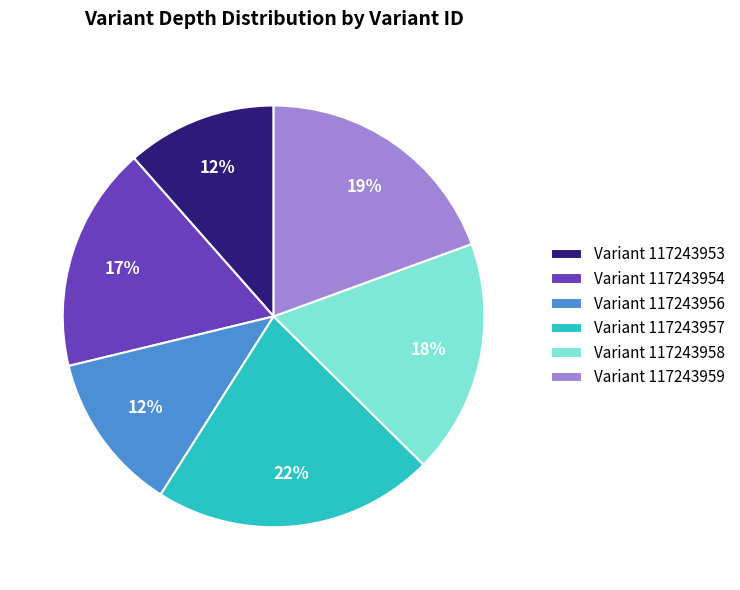

The Variant 117243957 slice represents 15% of the pie. True or false?

False